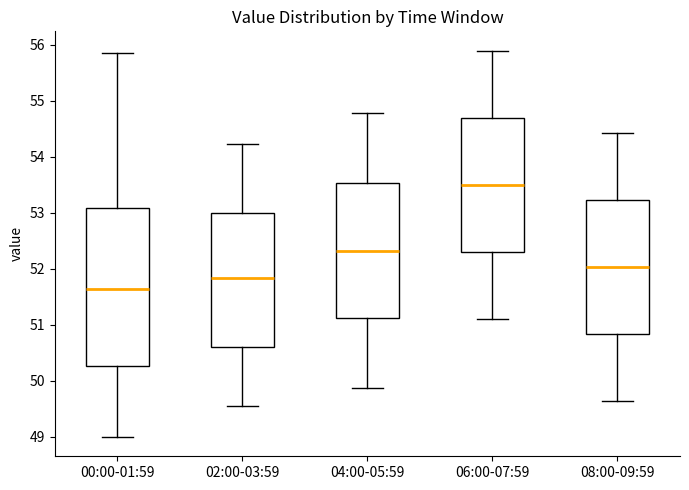

Comparing the boxes themselves (not the whiskers), which one is the tallest?

00:00-01:59